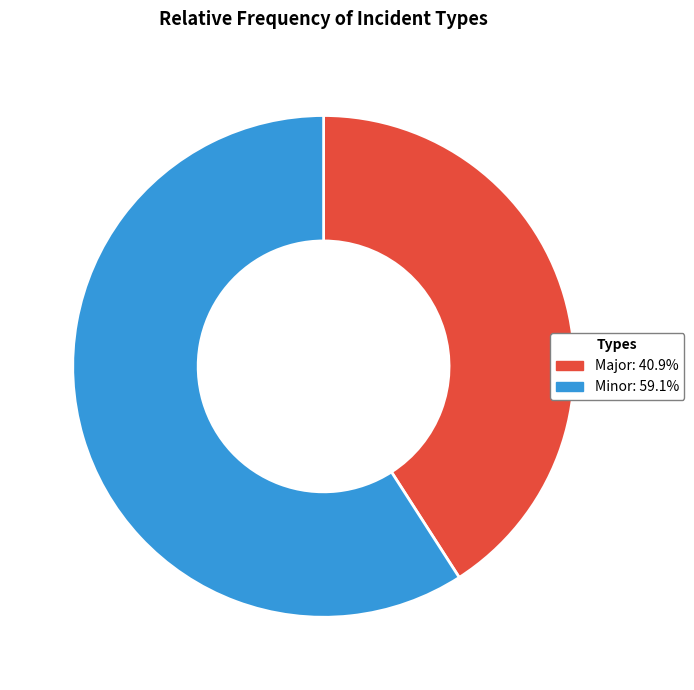

Rank the categories by value from highest to lowest.

Minor, Major